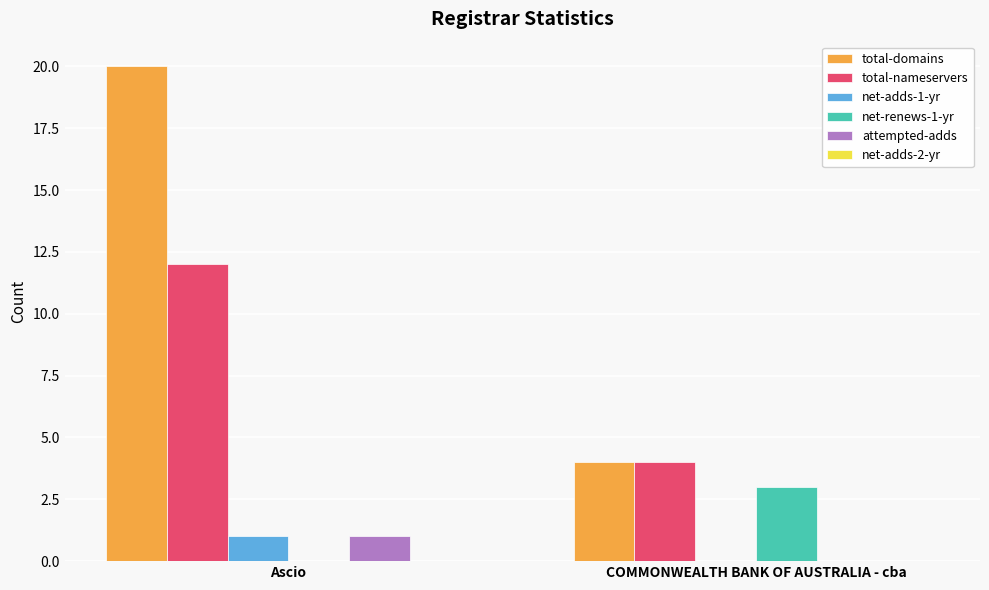

The value of net-renews-1-yr at Ascio is 0. True or false?

True